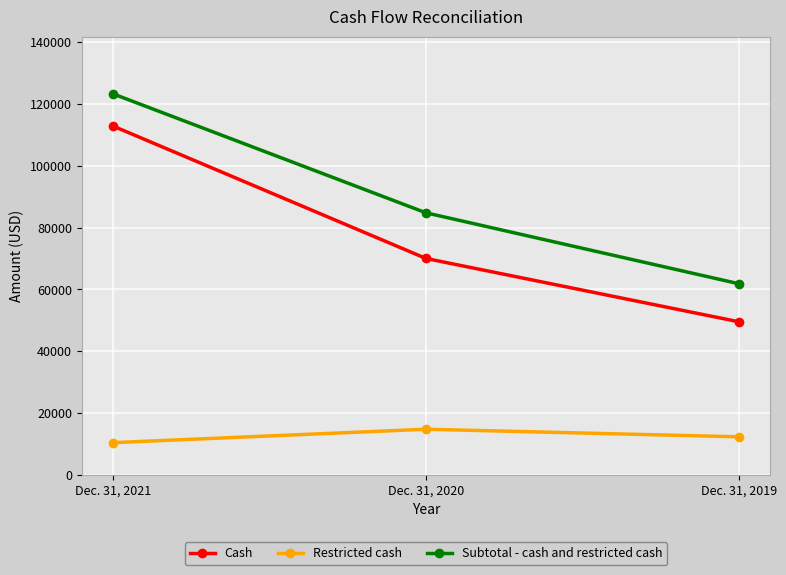

Reading left to right, list all the values displayed in this chart.

Cash: 112838	70015	49534
Restricted cash: 10420	14769	12304
Subtotal - cash and restricted cash: 123258	84784	61838